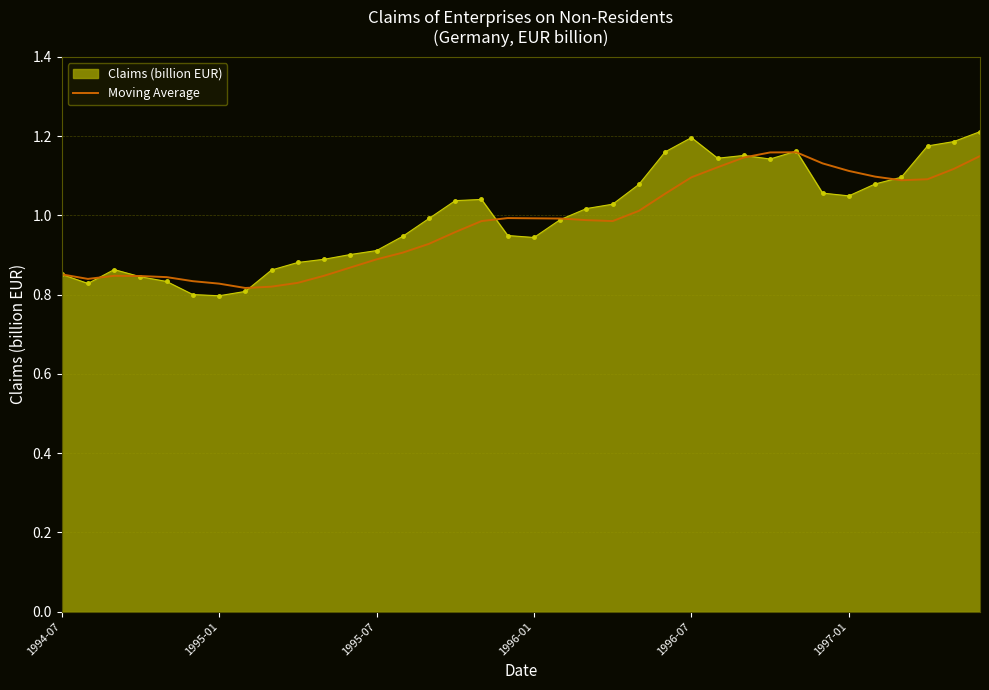

At which category does the chart reach its minimum across all series?

7